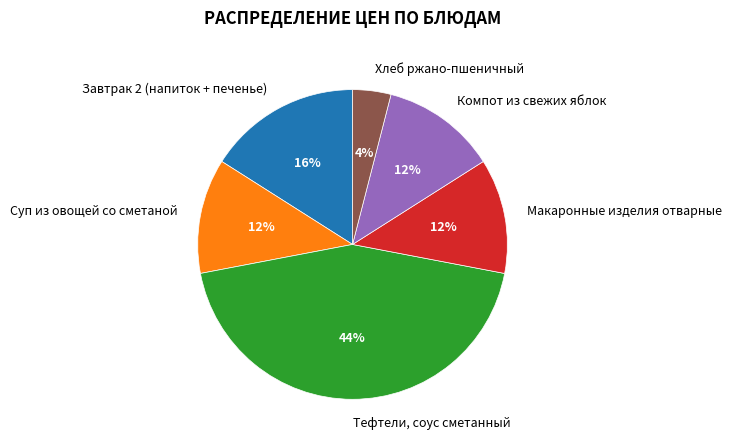

Is Хлеб ржано-пшеничный the majority of the pie?

No